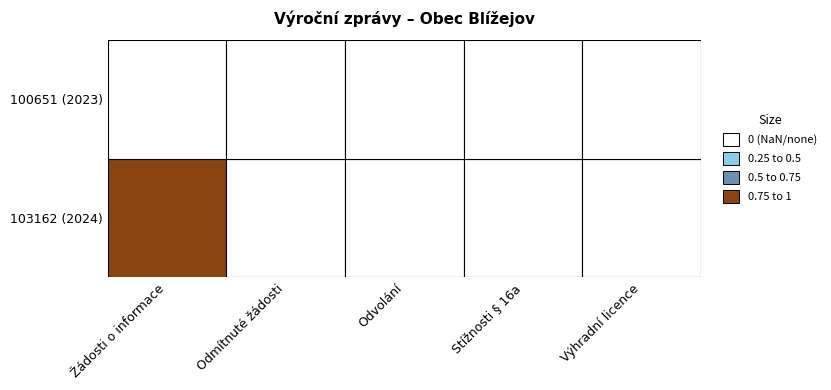

The value of Počet stížností podaných podle § 16a at 1 is 0. True or false?

True